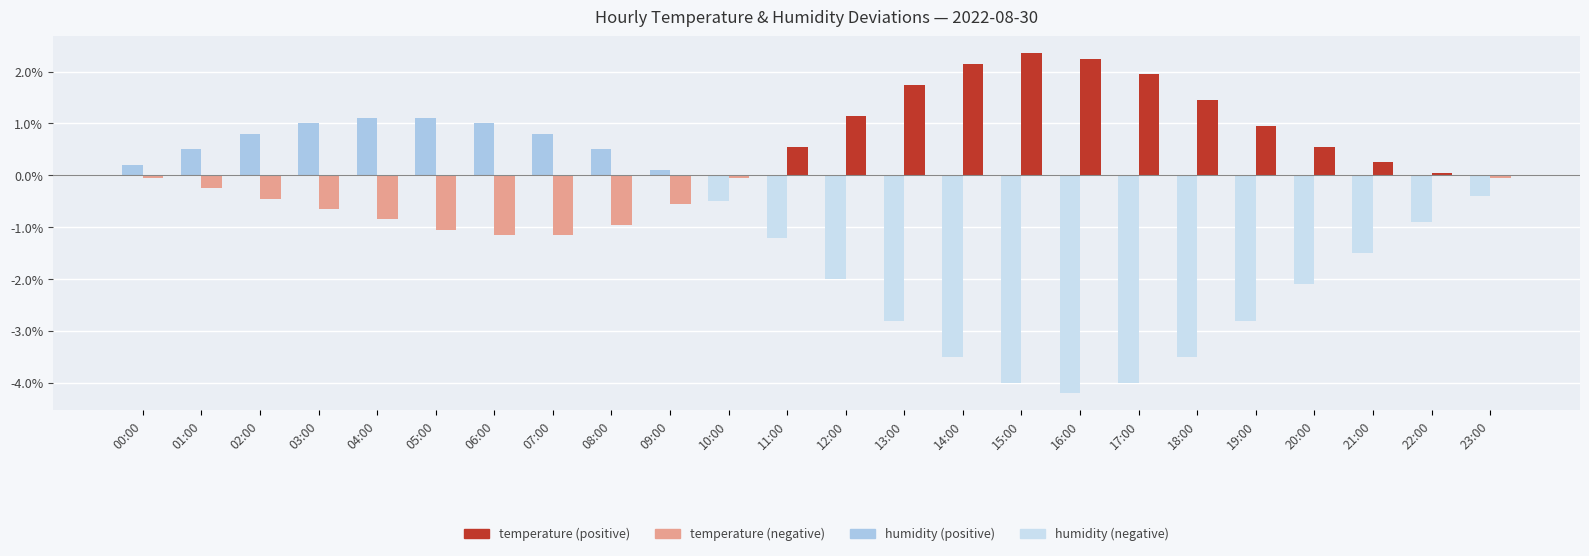

What is the total value across all series at 17:00?

-2.0